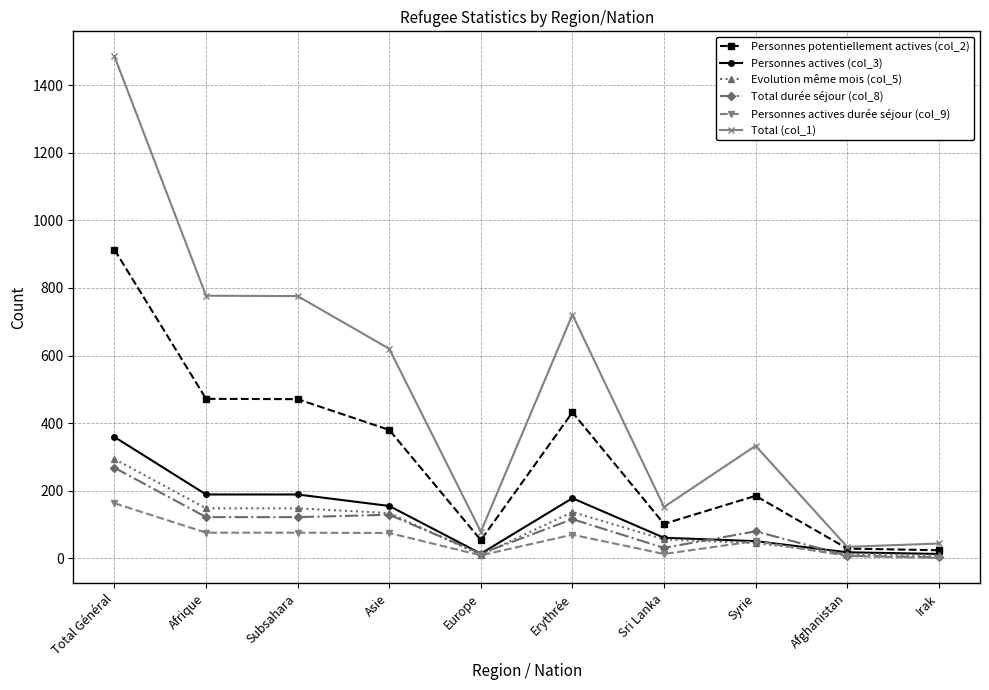

Which series changed the most between Subsahara and Irak?

Total (col_1)